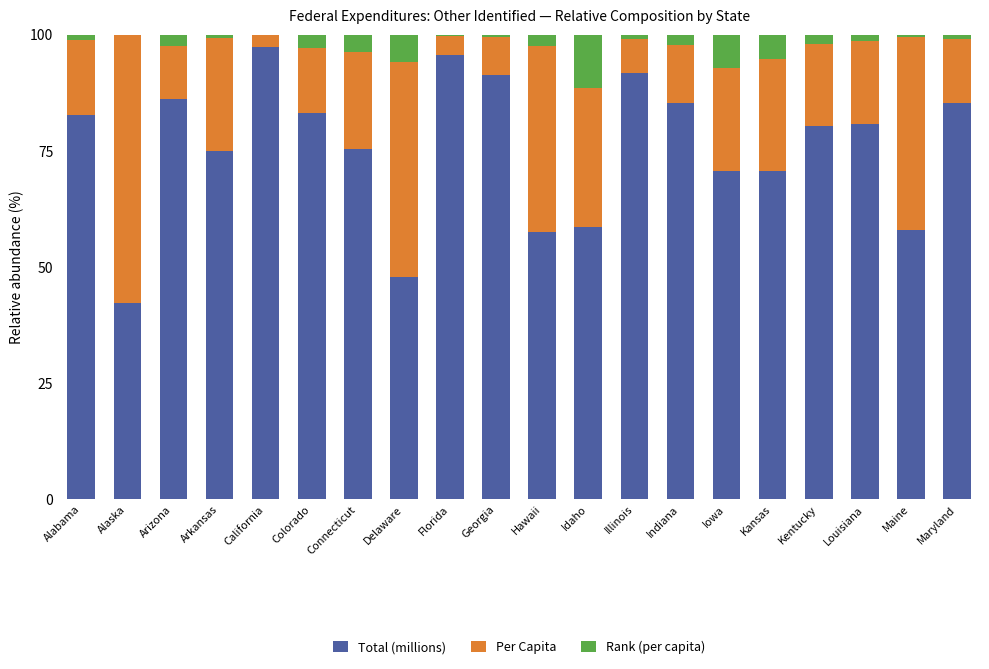

Is it true that Total (millions) equals 66.0 at California?

False